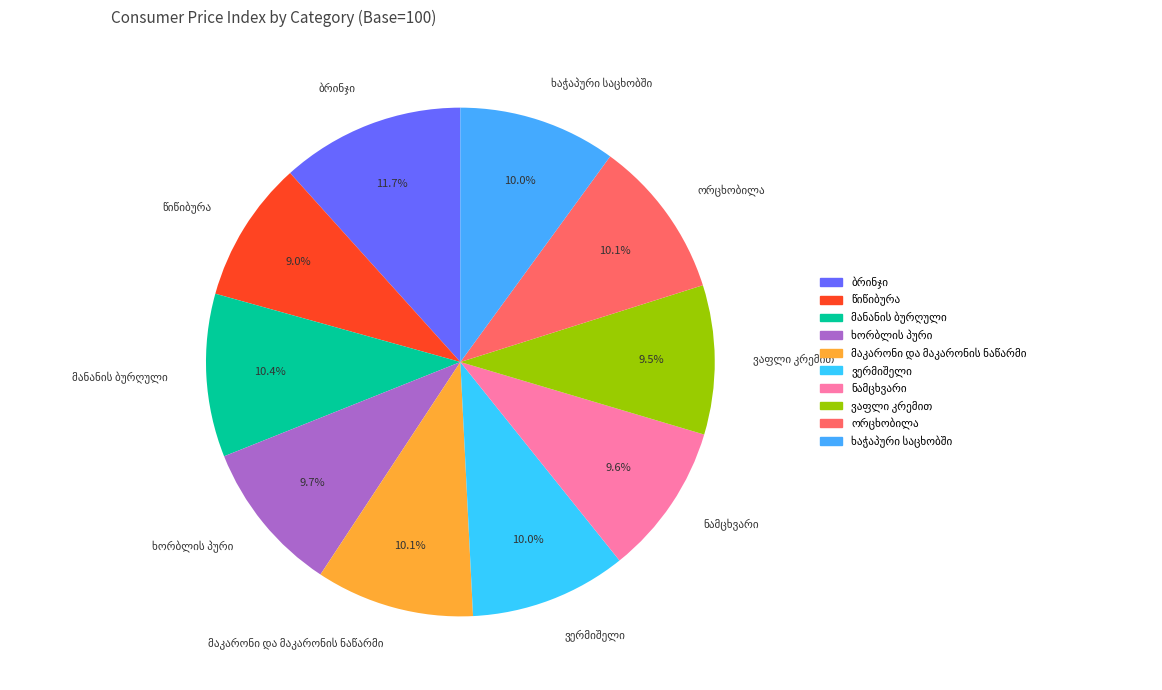

Is there any slice that represents more than half of the pie?

No